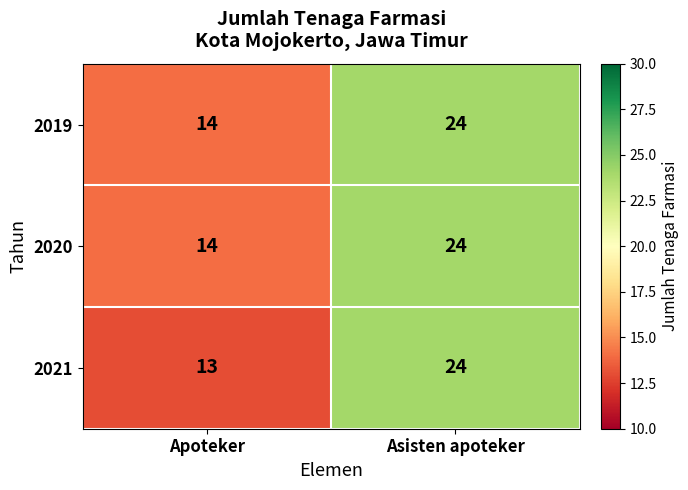

List the labels in order of 2019 value, smallest first.

Apoteker, Asisten apoteker